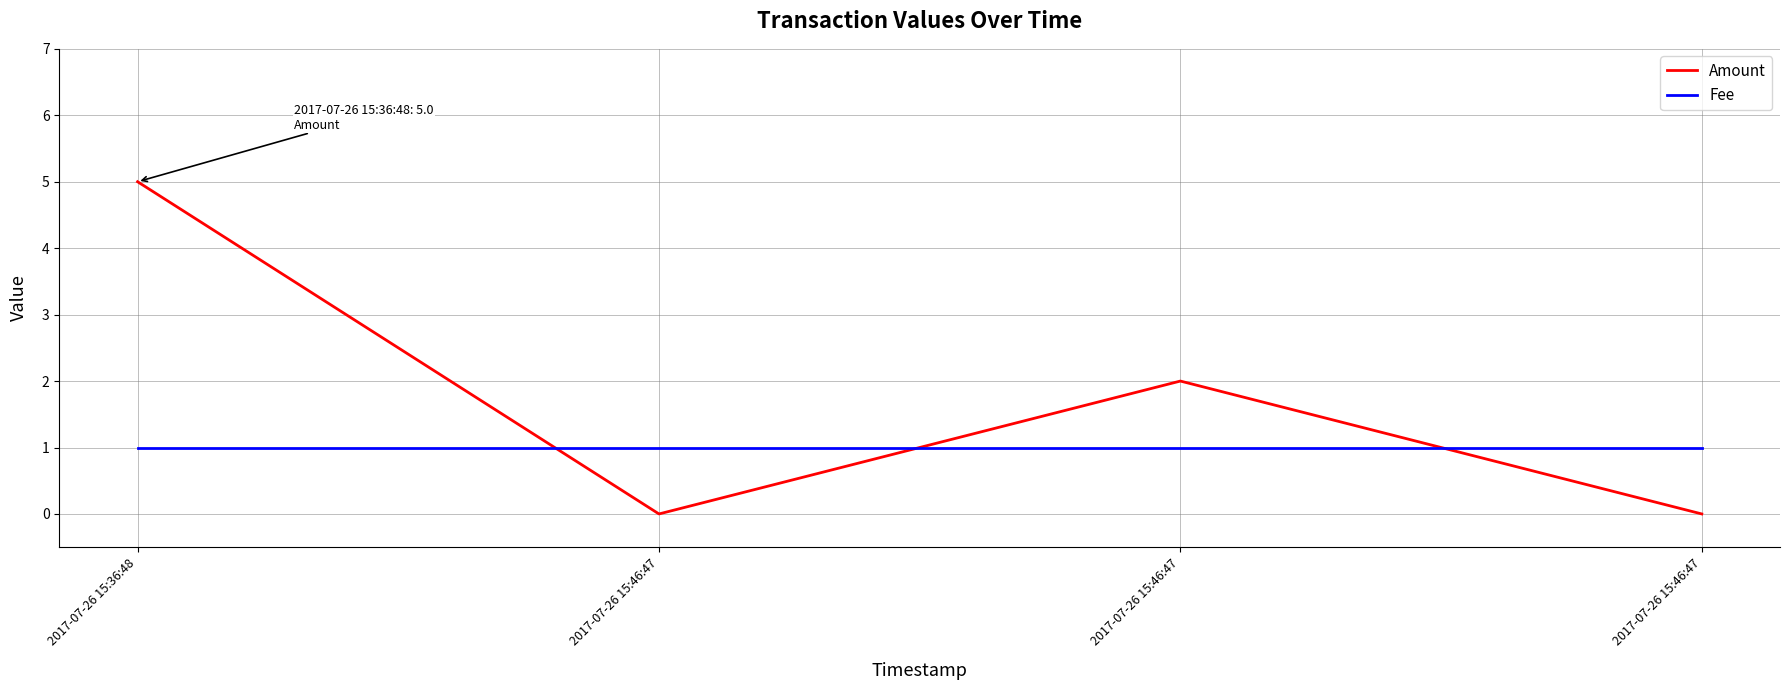

What are all the series names shown in the legend?

Amount, Fee